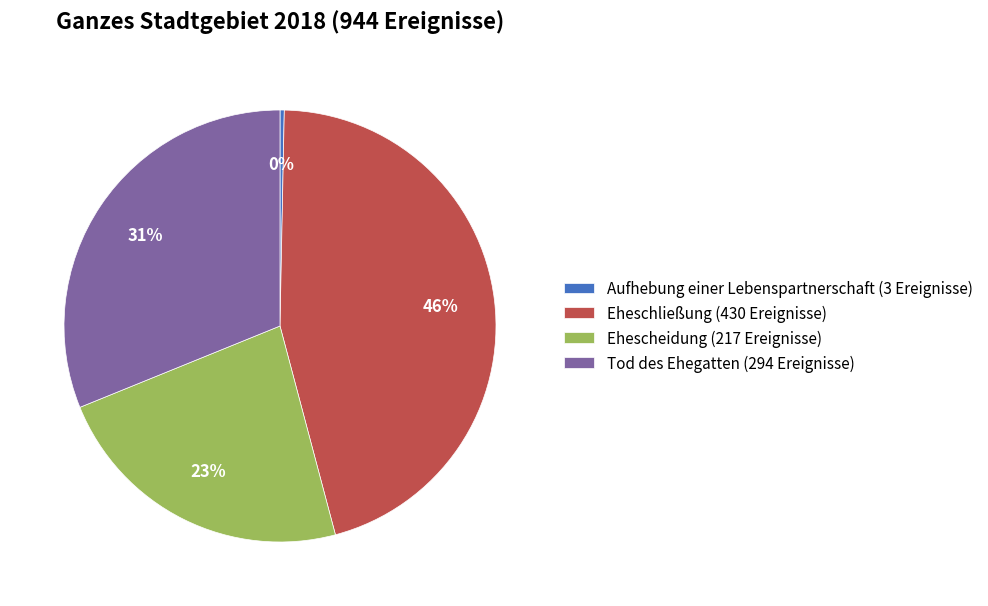

How many slices are in this pie chart?

4